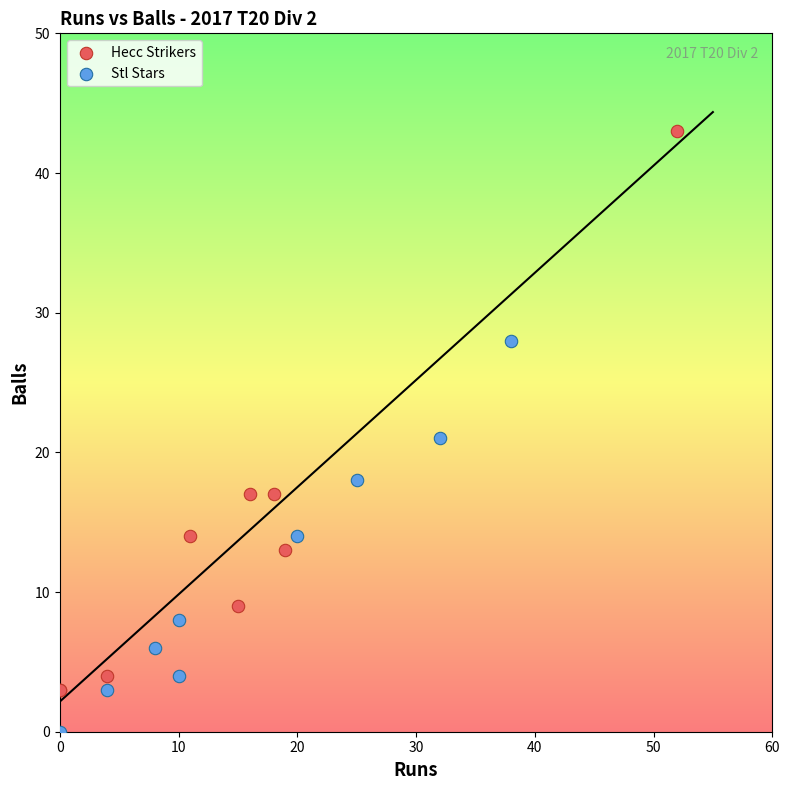

What are all the series names shown in the legend?

Hecc Strikers, Stl Stars